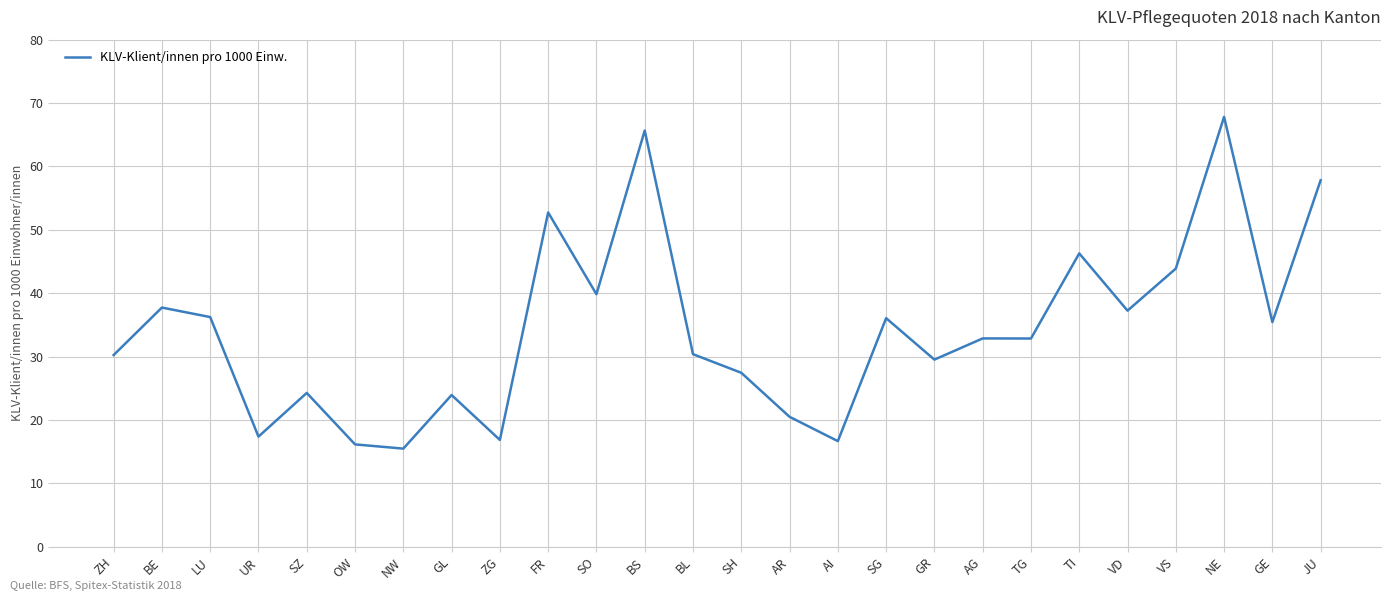

What is the difference between the second highest and second lowest values?

49.5